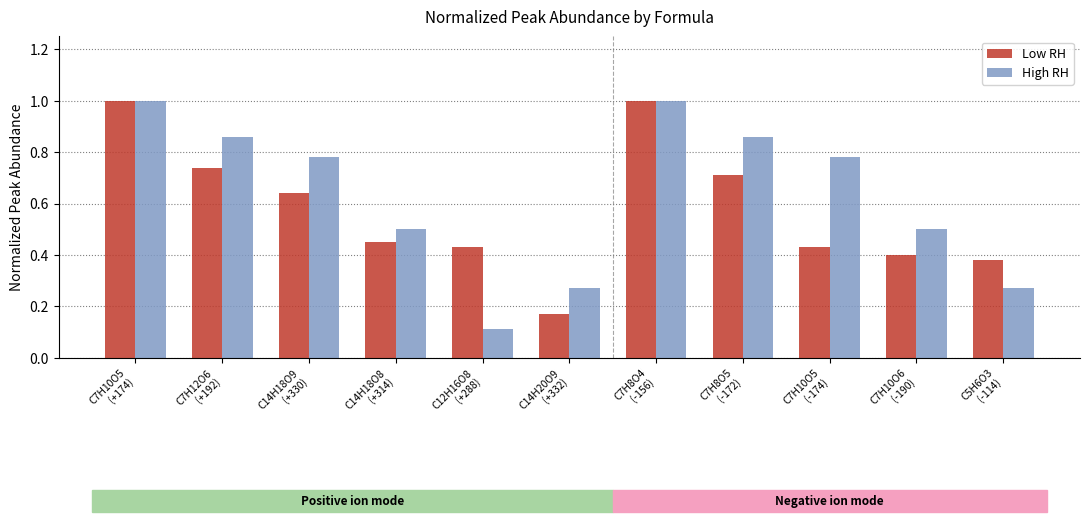

How many High RH values are between 0 and 1?

11